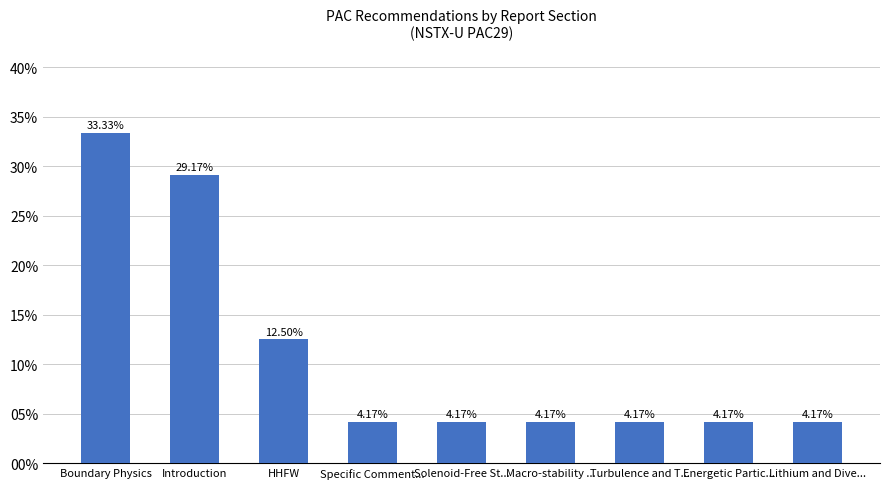

Approximately how many times larger is the value at Turbulence and T... compared to Introduction?

0.1